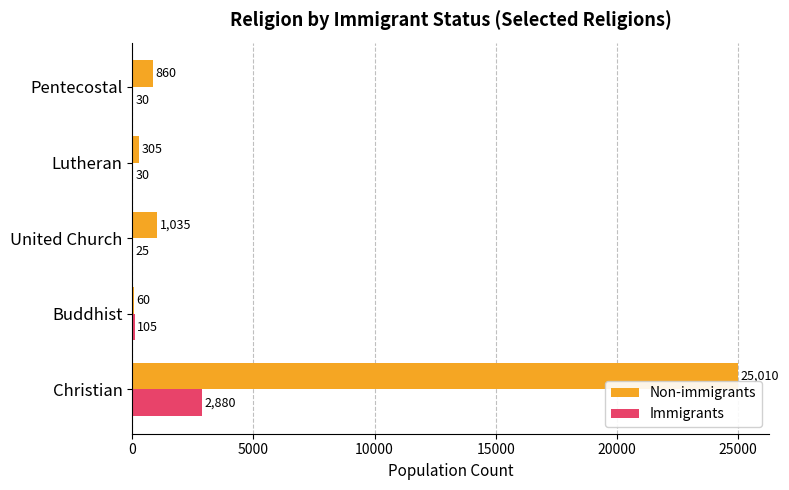

What is the average value of the Non-immigrants series?

5454